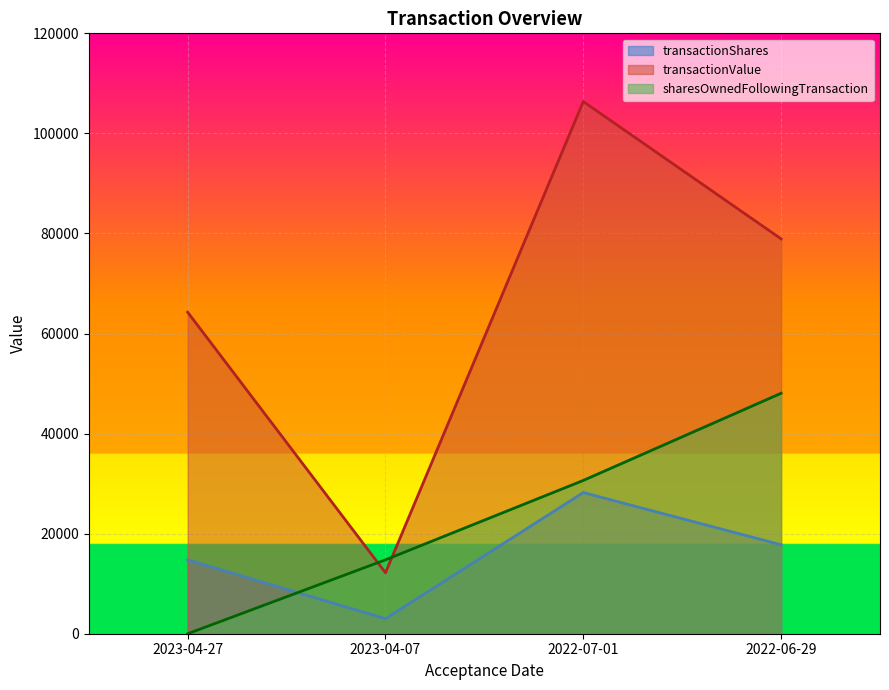

How many values in the transactionShares series are below 17775?

2